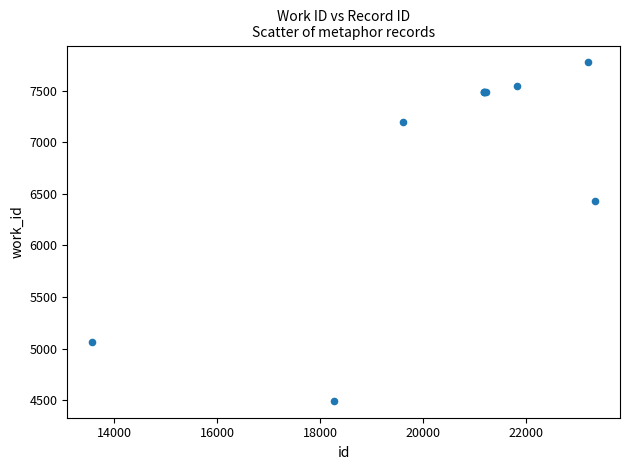

What Y value in the scatter plot is closest to 6133?

6428